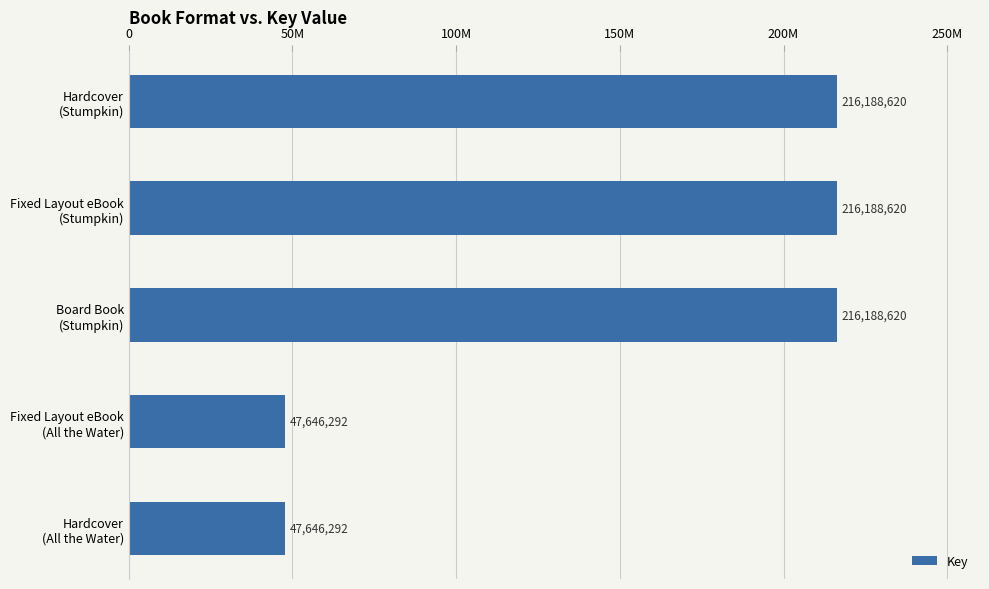

What is the difference between the maximum and minimum values?

168542328